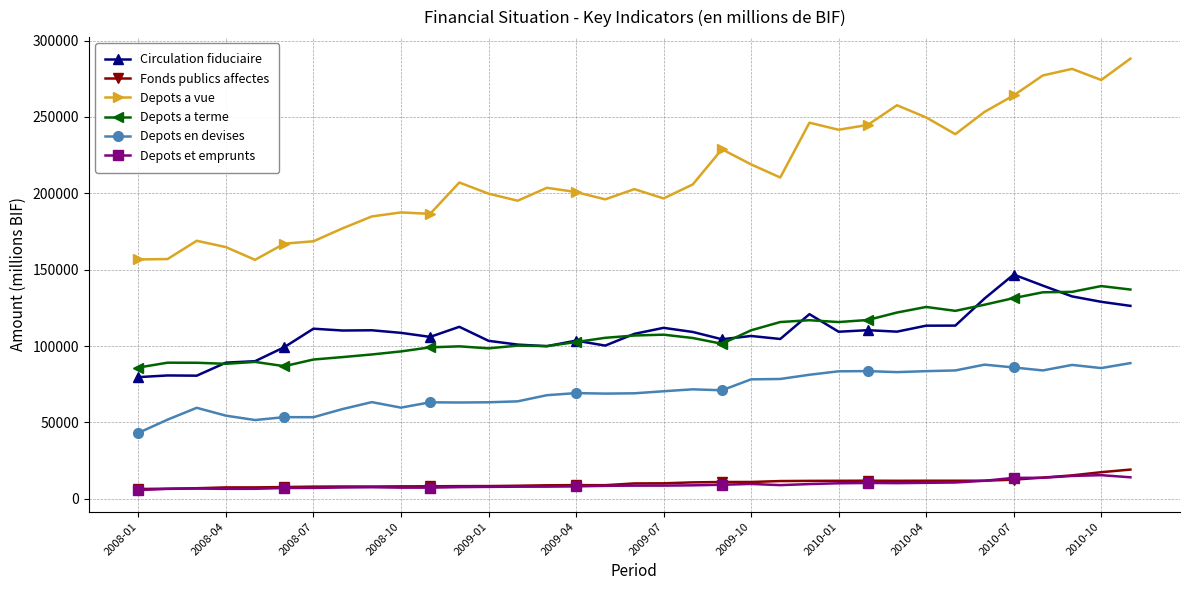

What is the average value of the Depots et emprunts series?

9278.0